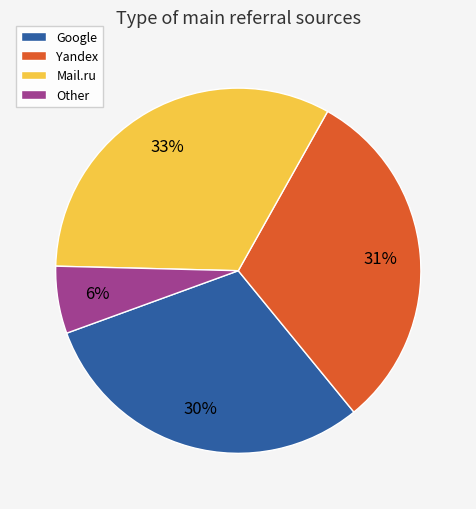

True or false: Mail.ru accounts for 33% of the total.

True